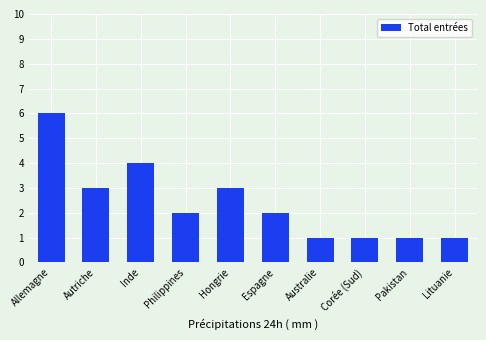

Reading left to right, transcribe all the data shown in this chart.

6	3	4	2	3	2	1	1	1	1